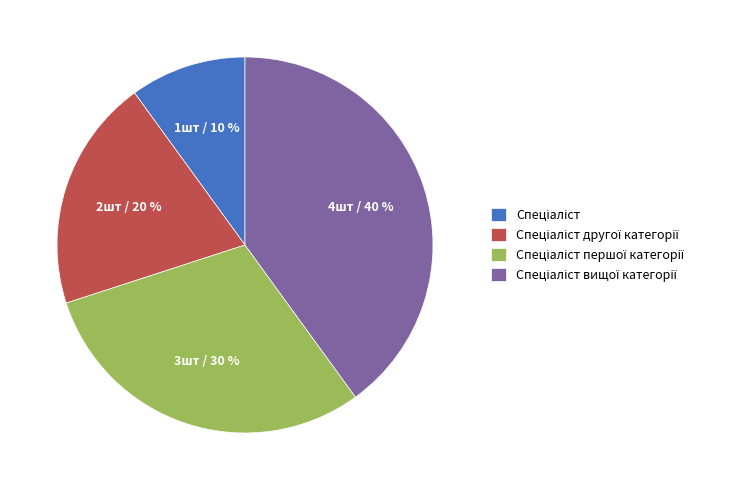

Is there a majority slice in this chart?

No